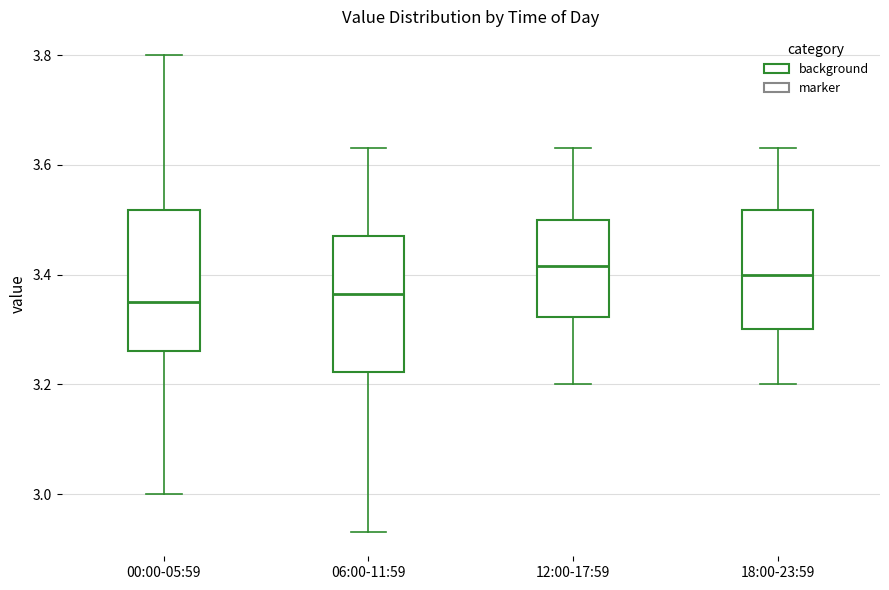

Reading left to right, read every box against the y-axis: the position of its median line, the range the box covers, and the ends of its whiskers. The values are not printed on the chart, so give them approximately, as read against the axis.

00:00-05:59: median 3.36, box 3.26 to 3.52, whiskers 3.00 to 3.80
06:00-11:59: median 3.36, box 3.22 to 3.48, whiskers 2.94 to 3.64
12:00-17:59: median 3.42, box 3.32 to 3.50, whiskers 3.20 to 3.64
18:00-23:59: median 3.40, box 3.30 to 3.52, whiskers 3.20 to 3.64